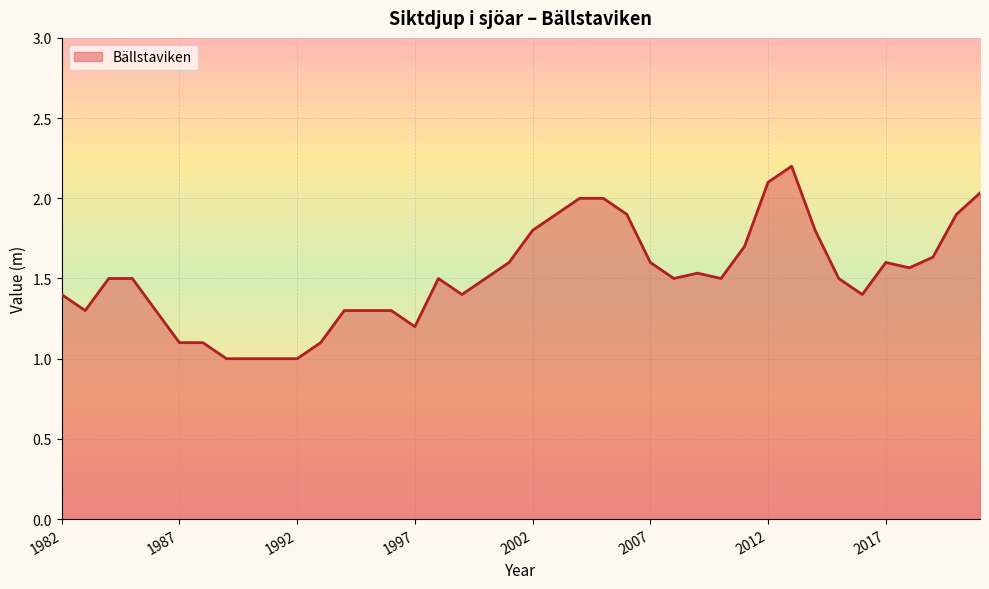

What is the minimum value shown in the chart?

1.0